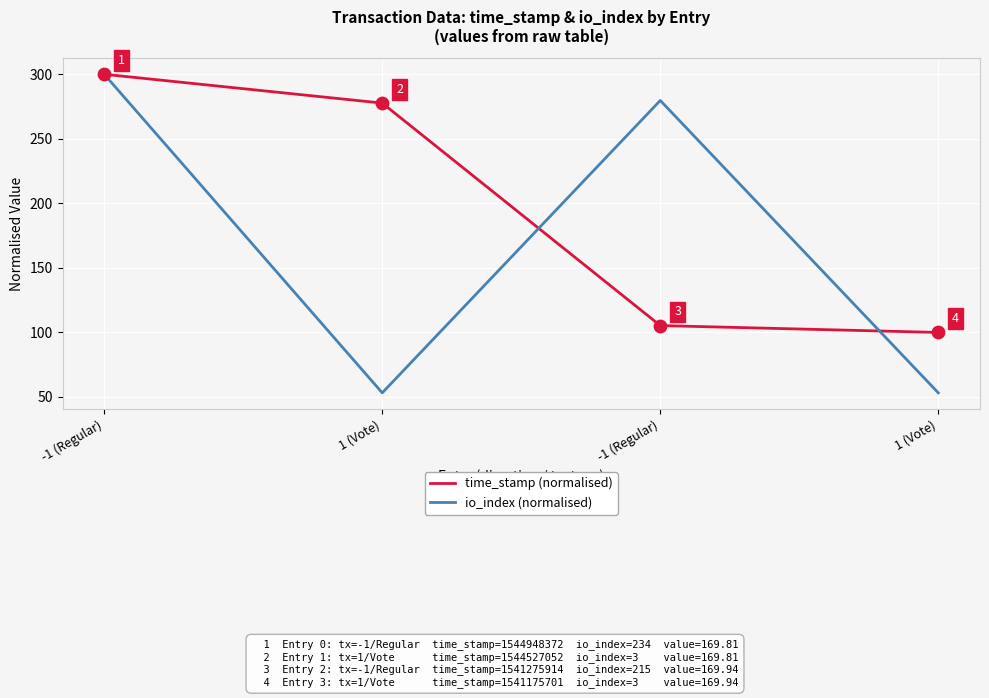

At how many categories does at least one series exceed 253?

3